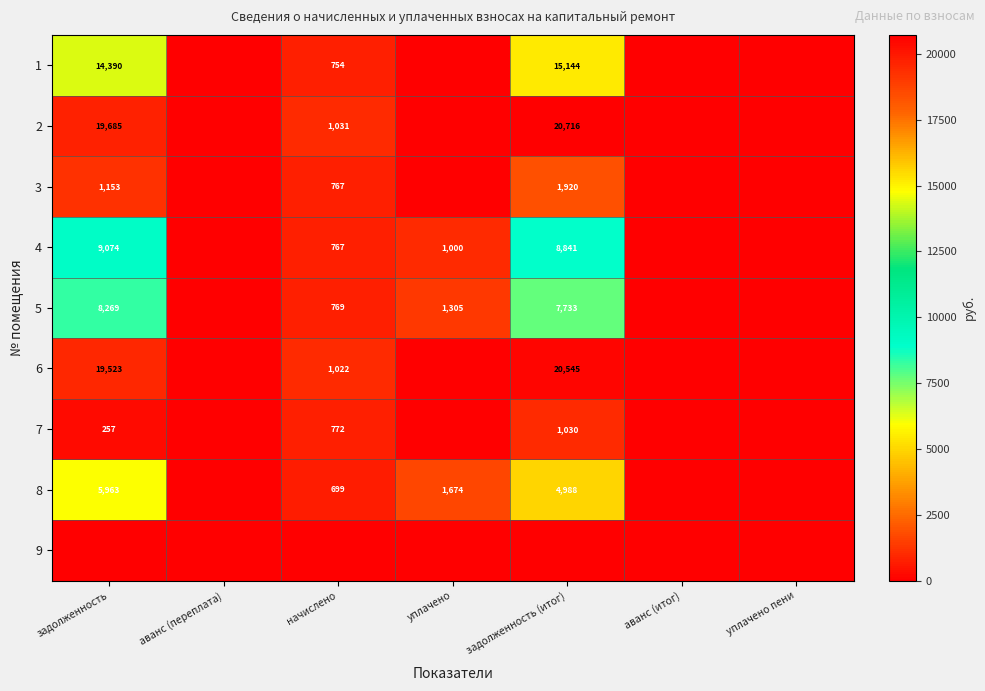

The value of 4 at задолженность is 15712. True or false?

False